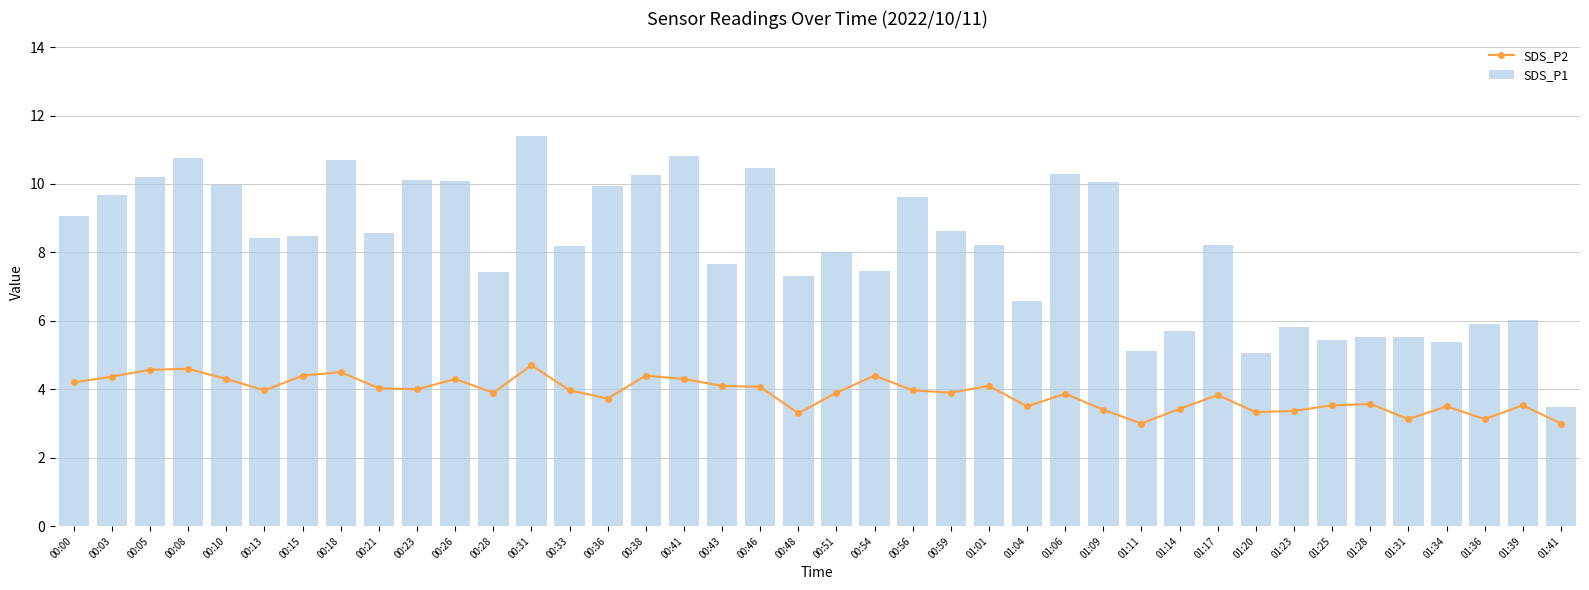

Rank the series at 00:51 from lowest to highest value.

SDS_P2, SDS_P1